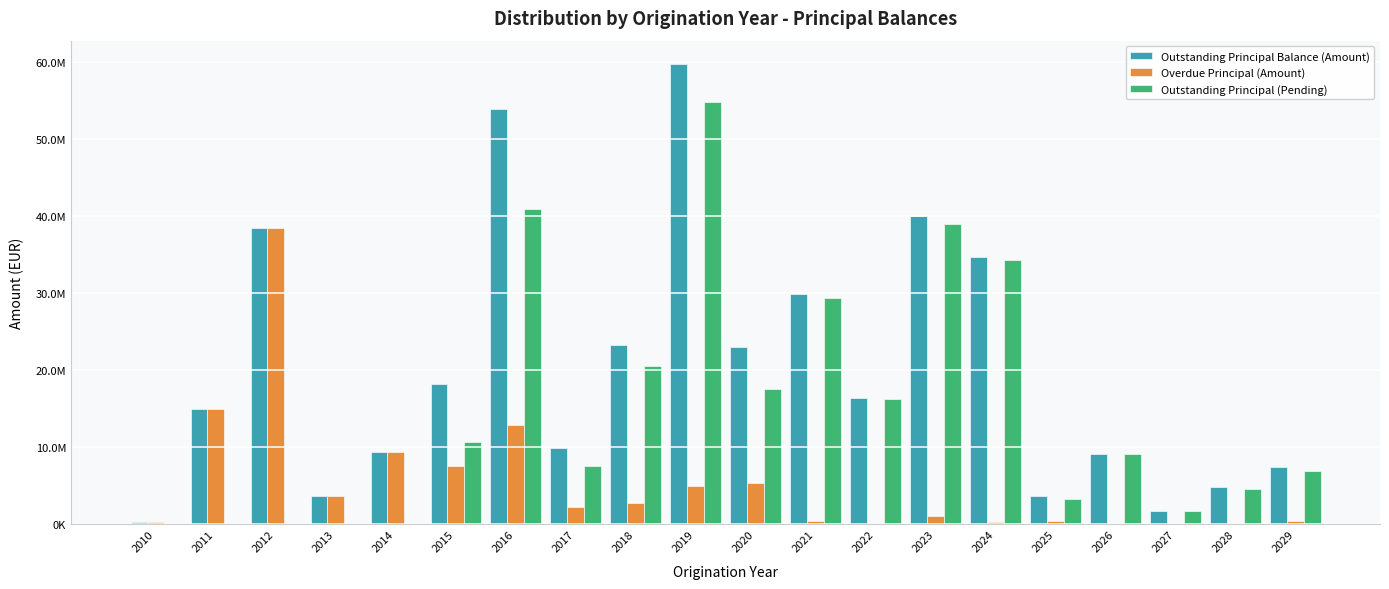

Does the chart contain stacked bars?

No